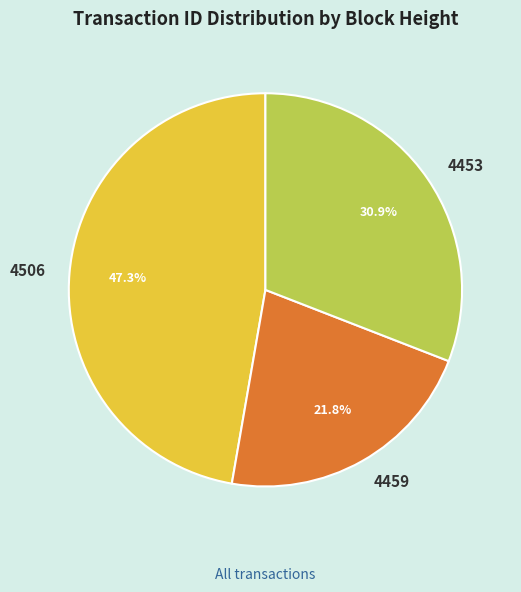

Which category has the biggest portion of the pie?

4506